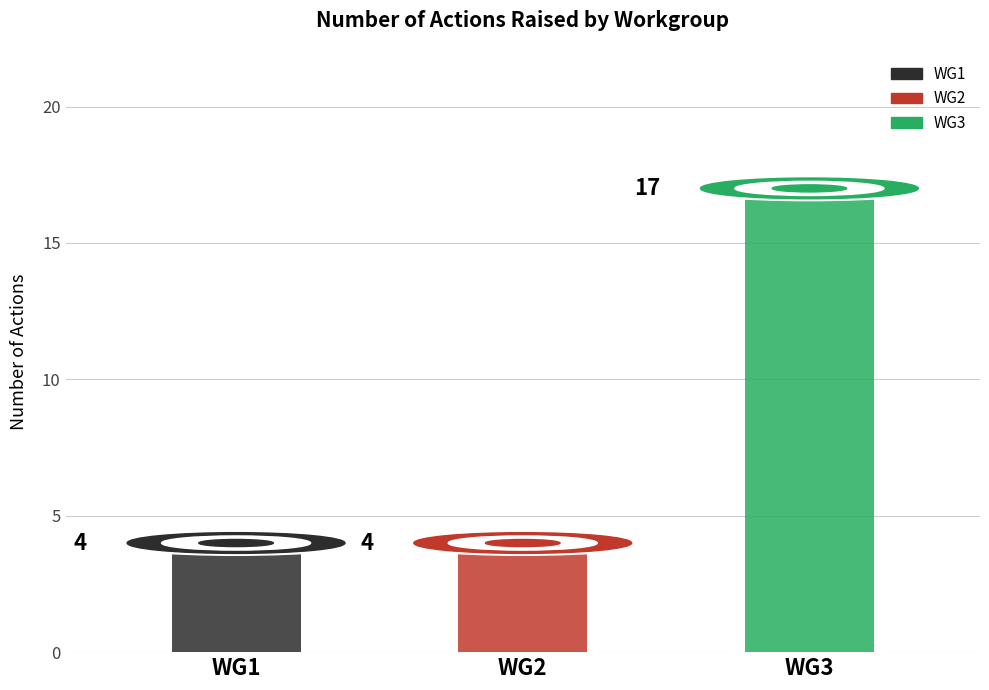

Are the bars horizontal?

No